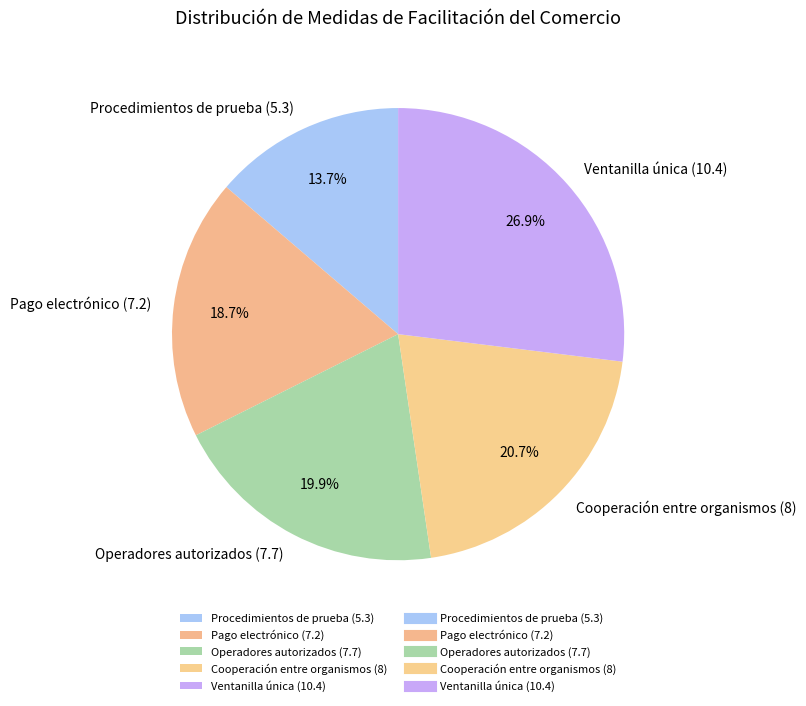

What portion of the pie excludes Pago electrónico (7.2)?

81.3%